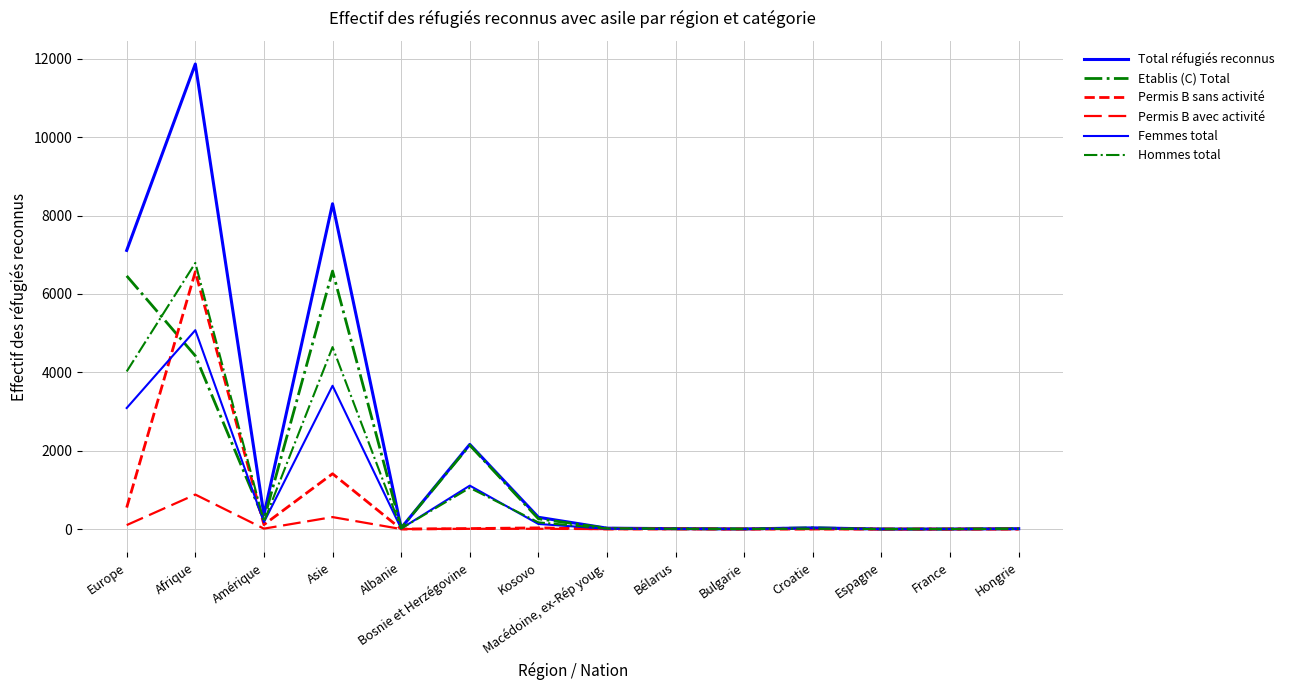

Count the number of data series in this chart.

6